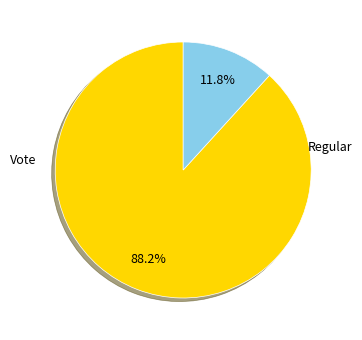

To the nearest percent, what portion does Regular represent?

88%